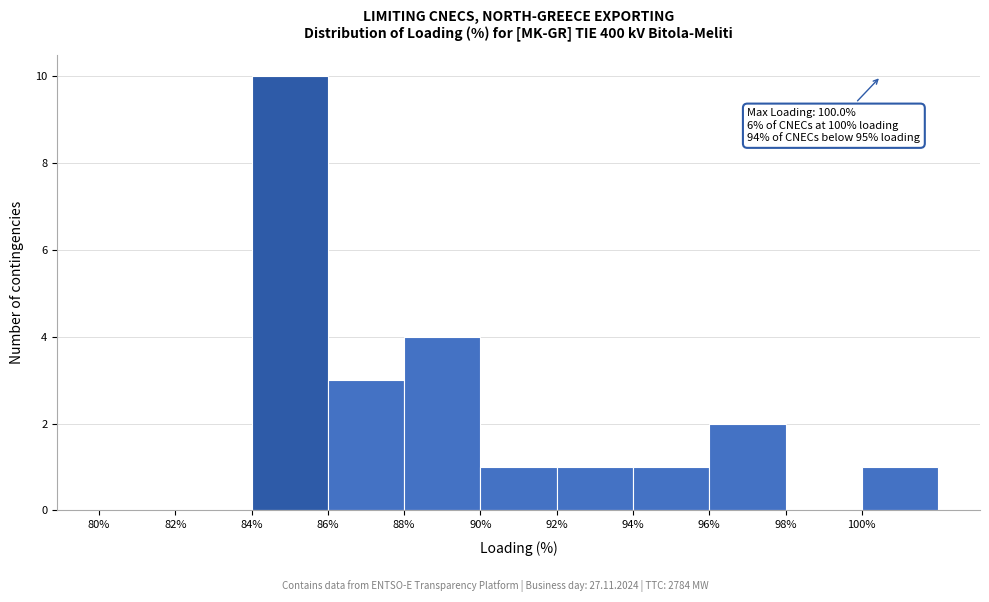

Over which range of the x-axis is the bar tallest?

84 to 86